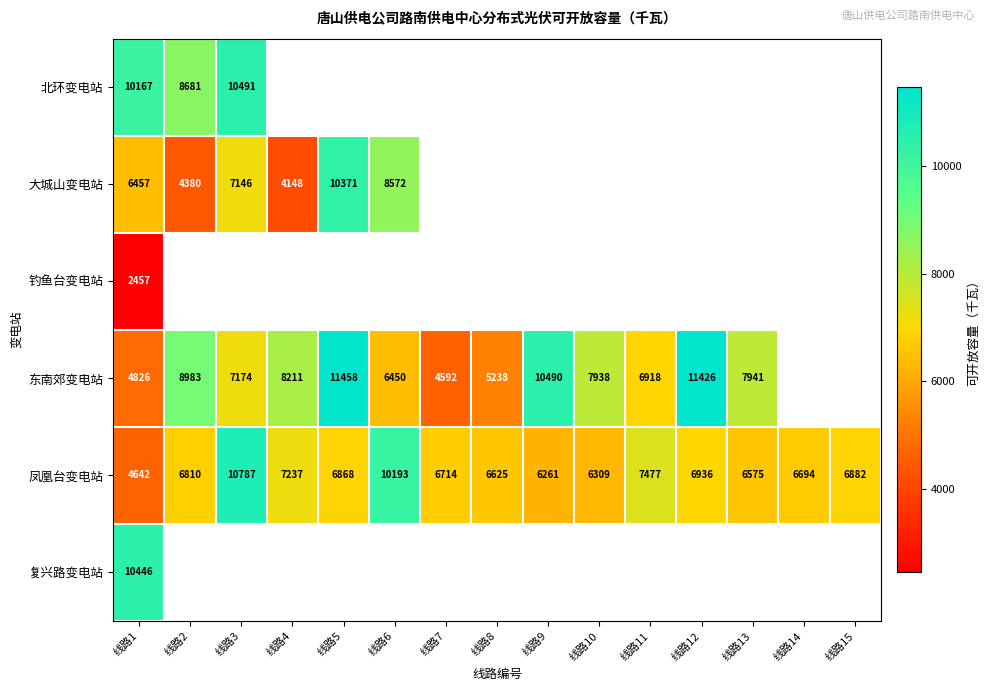

What is the greatest value displayed?

11457.8